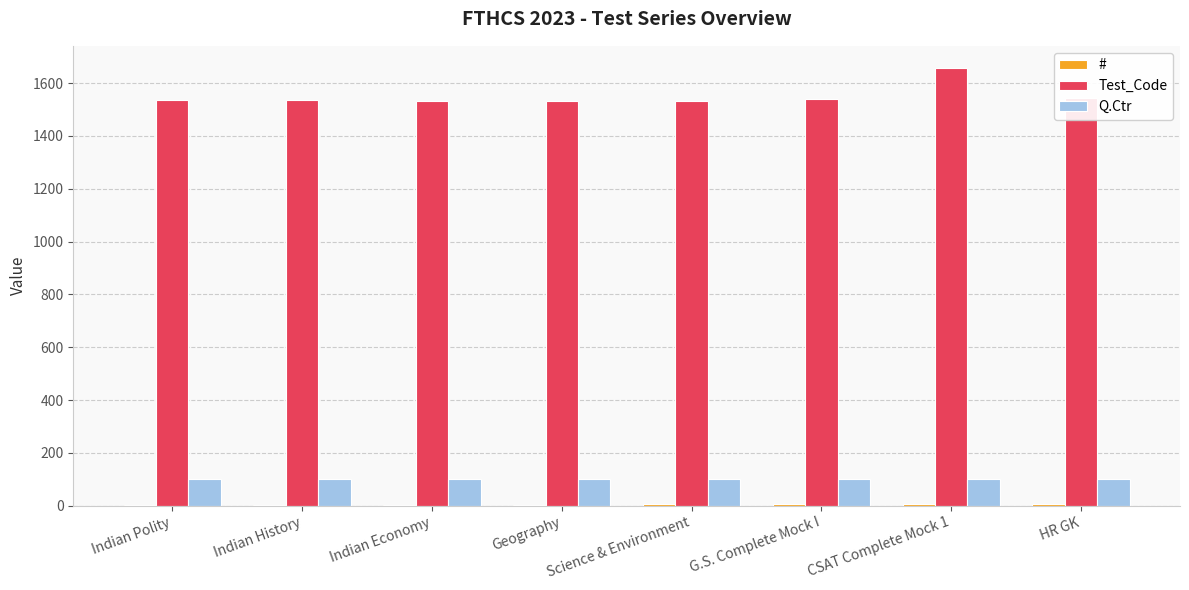

At which category is the sum across all series the highest?

CSAT Complete Mock 1